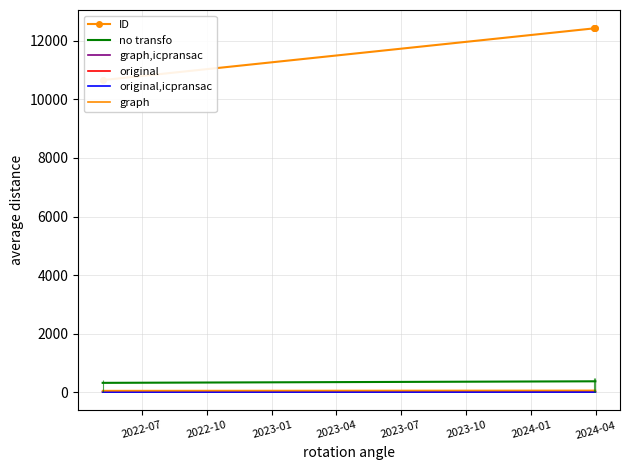

Which series reaches the maximum Y coordinate?

ID